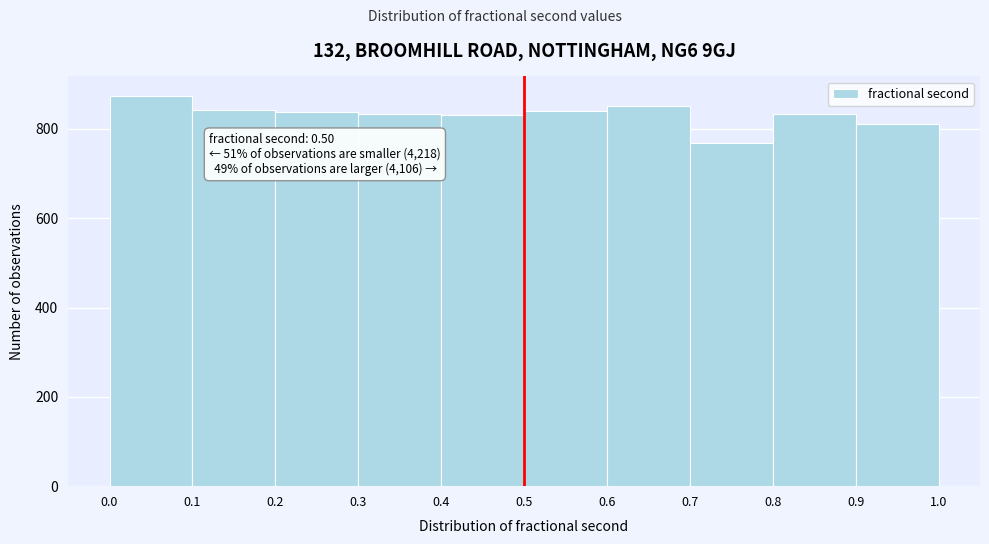

Which range on the x-axis has the tallest bar?

0.0 to 0.1